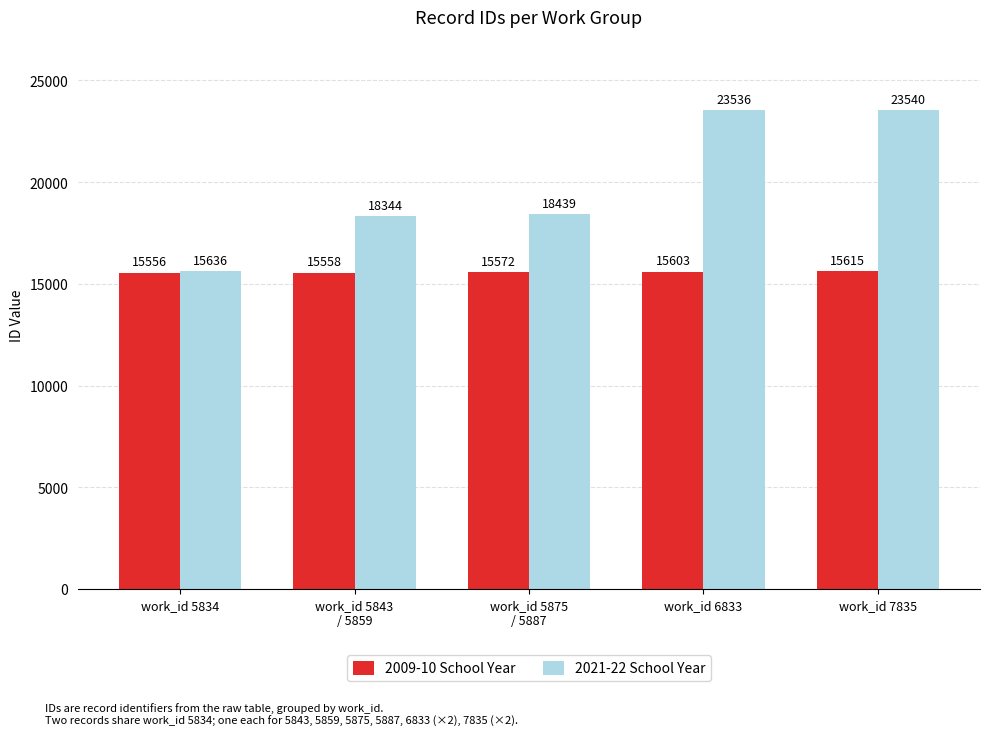

Rank the categories by 2021-22 School Year value from highest to lowest.

work_id 7835, work_id 6833, work_id 5875
/ 5887, work_id 5843
/ 5859, work_id 5834